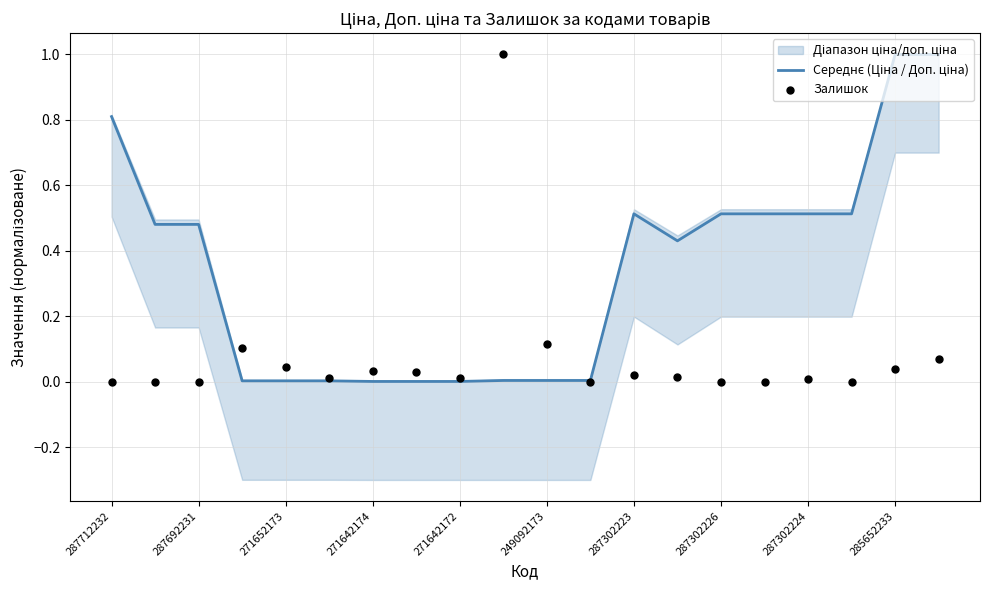

Which series reaches the maximum Y coordinate?

Середнє (Ціна / Доп. ціна)